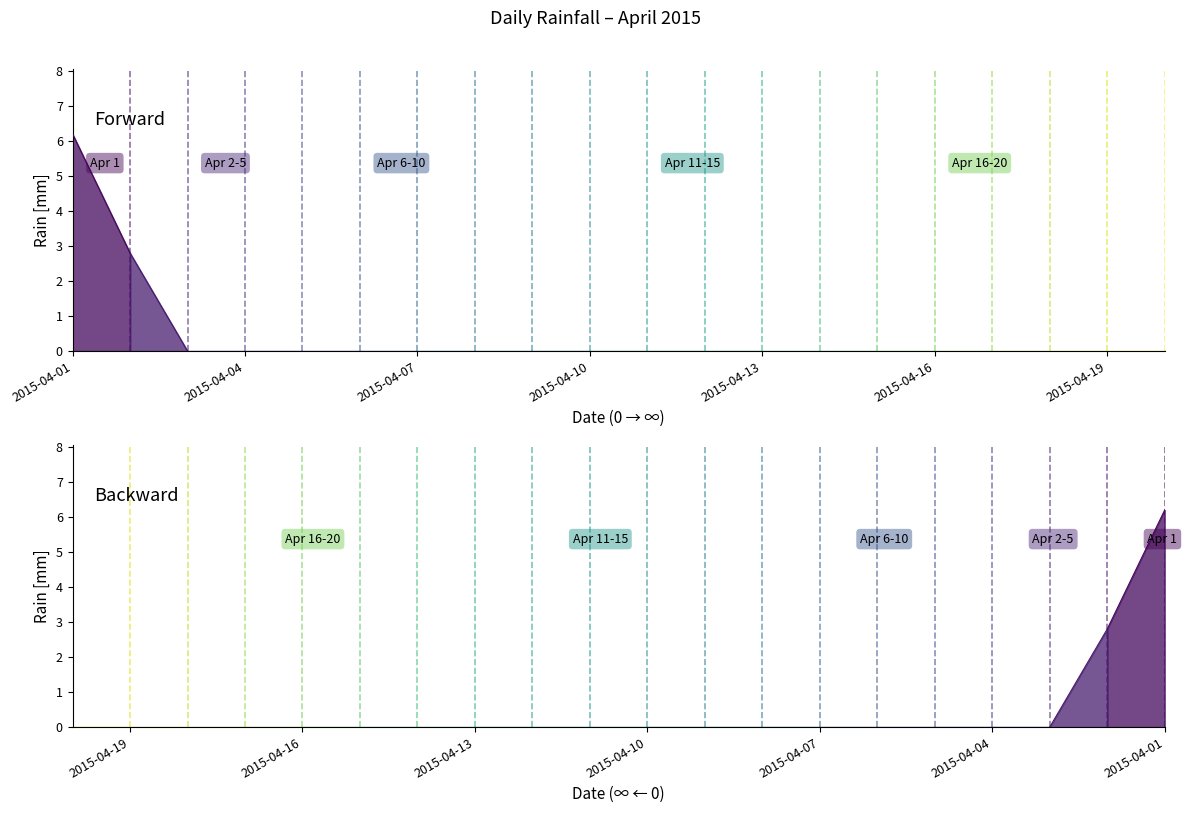

Is it true that the value at 2015-04-10 is 0.0?

True